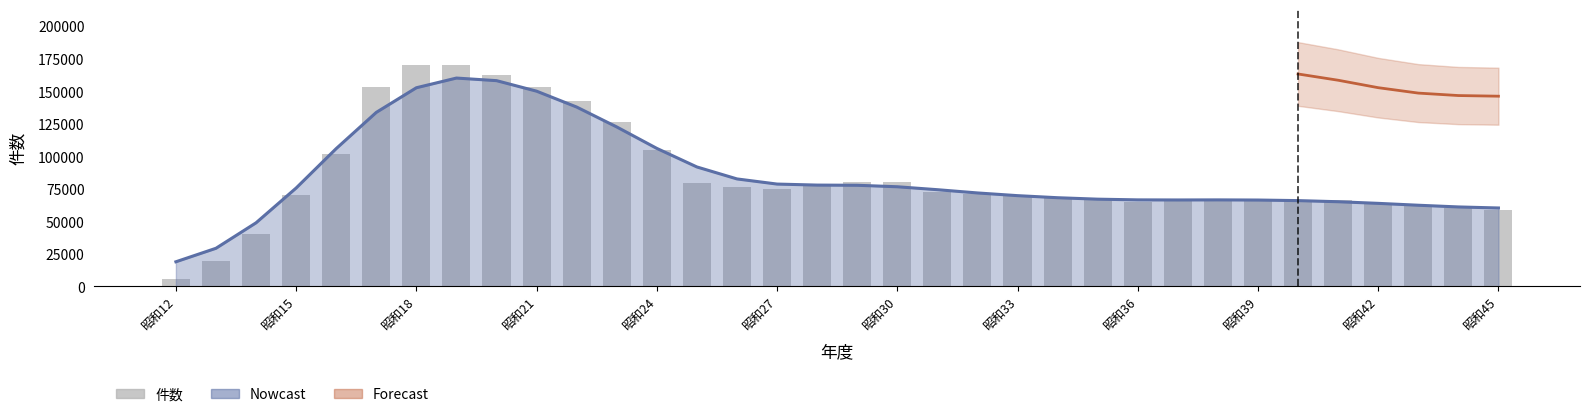

How many bars are there in total?

34